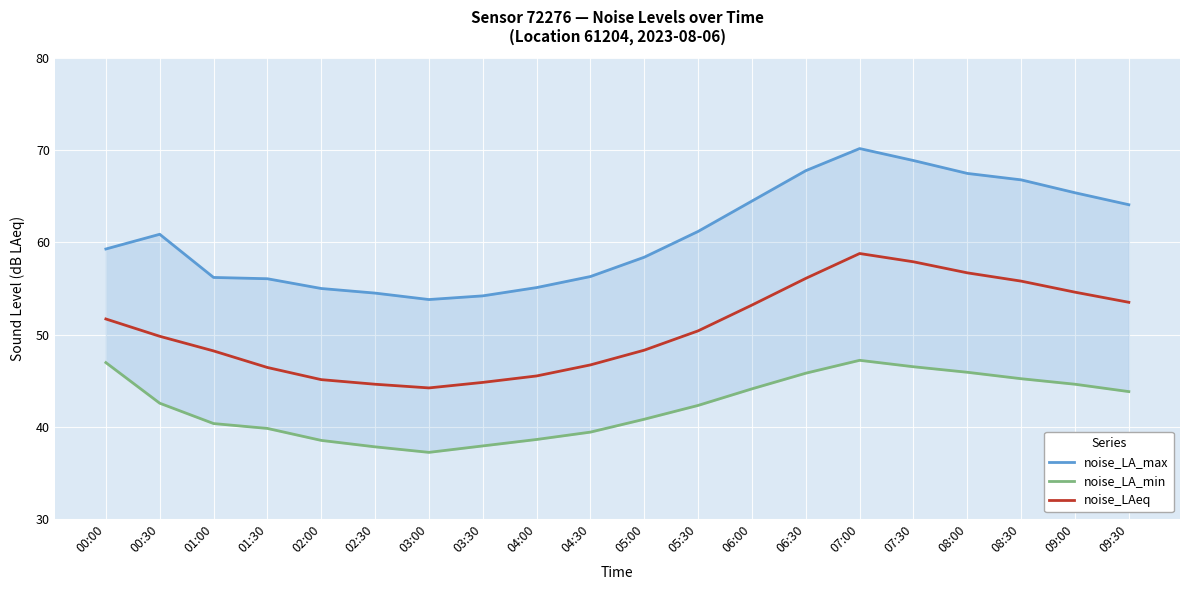

At which category does noise_LAeq reach its first local peak?

07:00